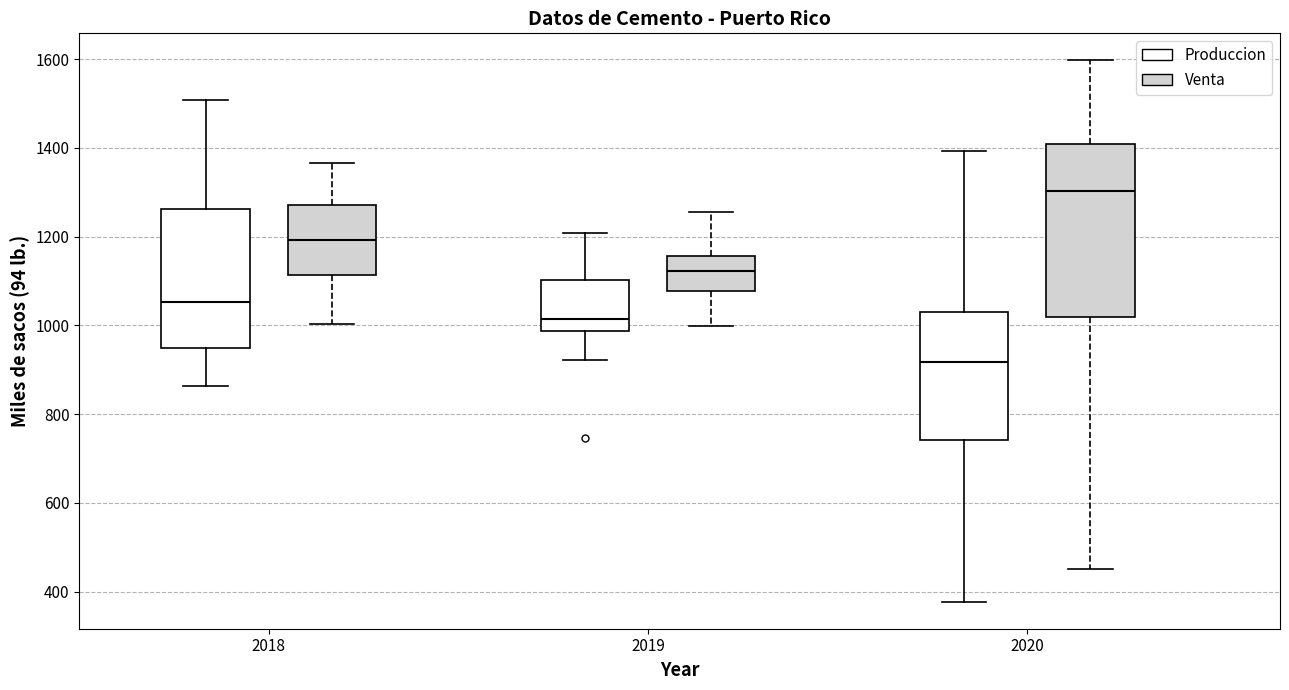

Reading left to right, transcribe this box plot: for each box, give where its median line is, the range the box spans, and where its two whiskers end, as read against the y-axis. The values are not printed on the chart, so give them approximately, as read against the axis.

2018 (Produccion): median 1060, box 940 to 1260, whiskers 860 to 1500
2018 (Venta): median 1200, box 1120 to 1280, whiskers 1000 to 1360
2019 (Produccion): median 1020, box 980 to 1100, whiskers 920 to 1200
2019 (Venta): median 1120, box 1080 to 1160, whiskers 1000 to 1260
2020 (Produccion): median 920, box 740 to 1040, whiskers 380 to 1400
2020 (Venta): median 1300, box 1020 to 1400, whiskers 460 to 1600